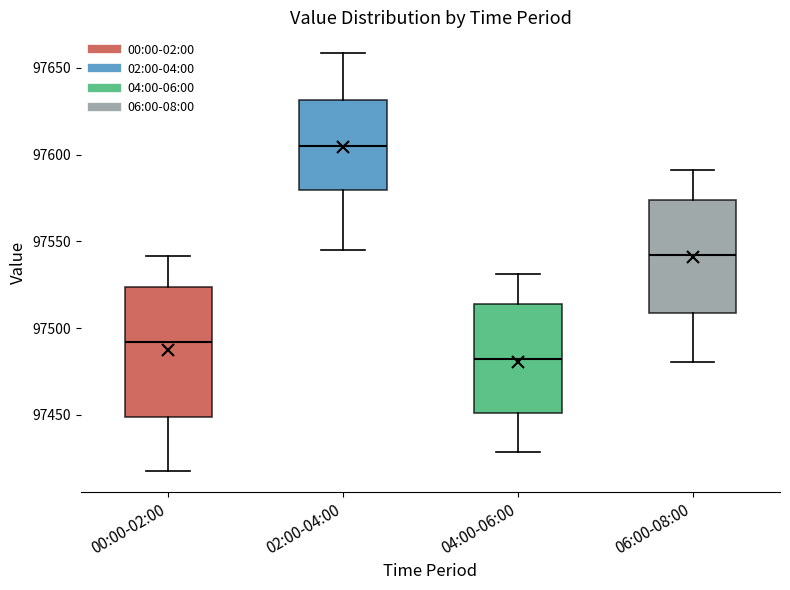

Which box's median line is the lowest?

04:00-06:00